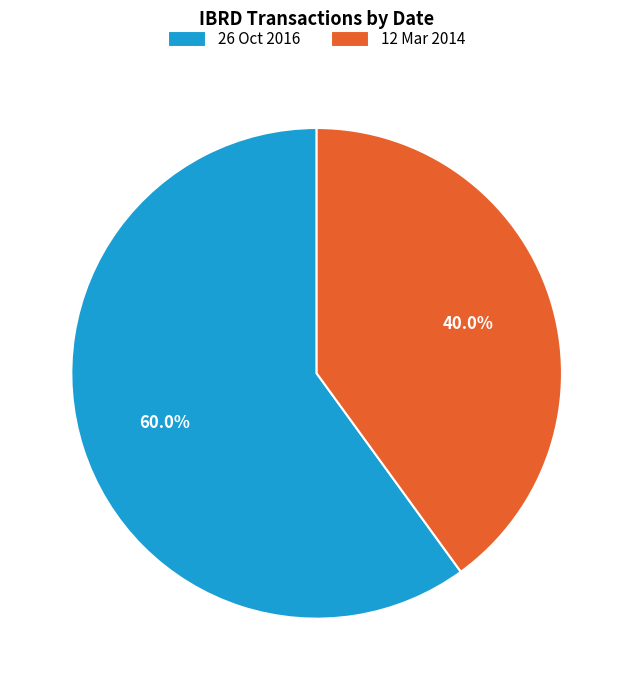

To the nearest percent, what percentage of the pie is 12 Mar 2014?

40%